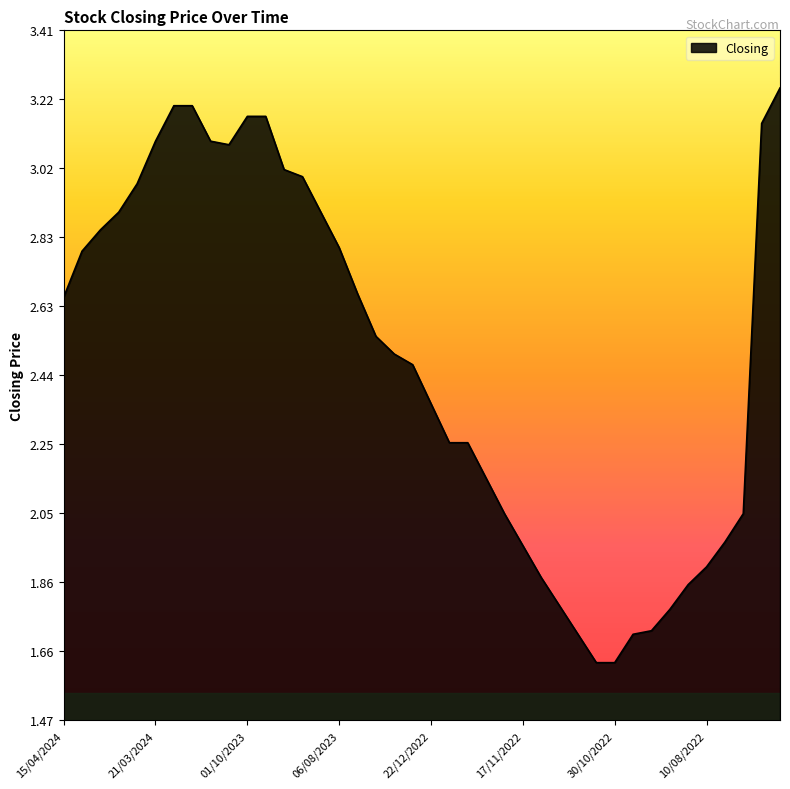

Is this an area chart (filled region under the line)?

Yes